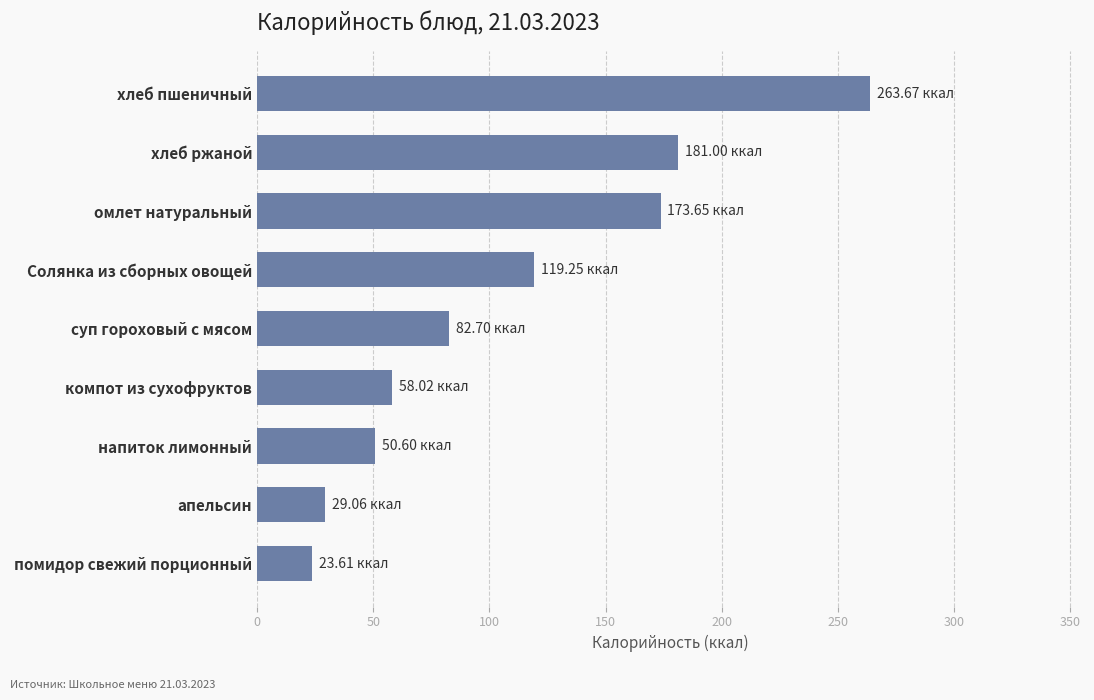

Rank the categories by value from highest to lowest.

хлеб пшеничный, хлеб ржаной, омлет натуральный, Солянка из сборных овощей, суп гороховый с мясом, компот из сухофруктов, напиток лимонный, апельсин, помидор свежий порционный